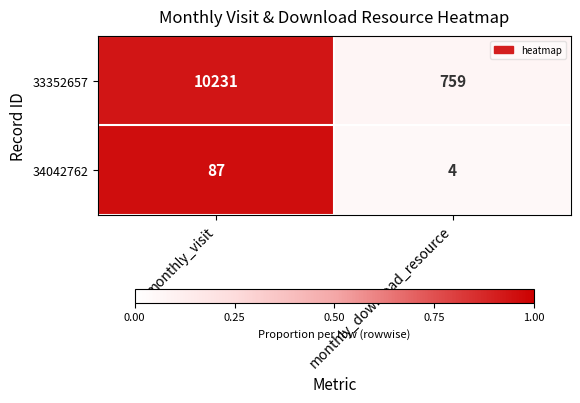

Reading left to right, extract all data points from this chart.

33352657: 10231	759
34042762: 87	4